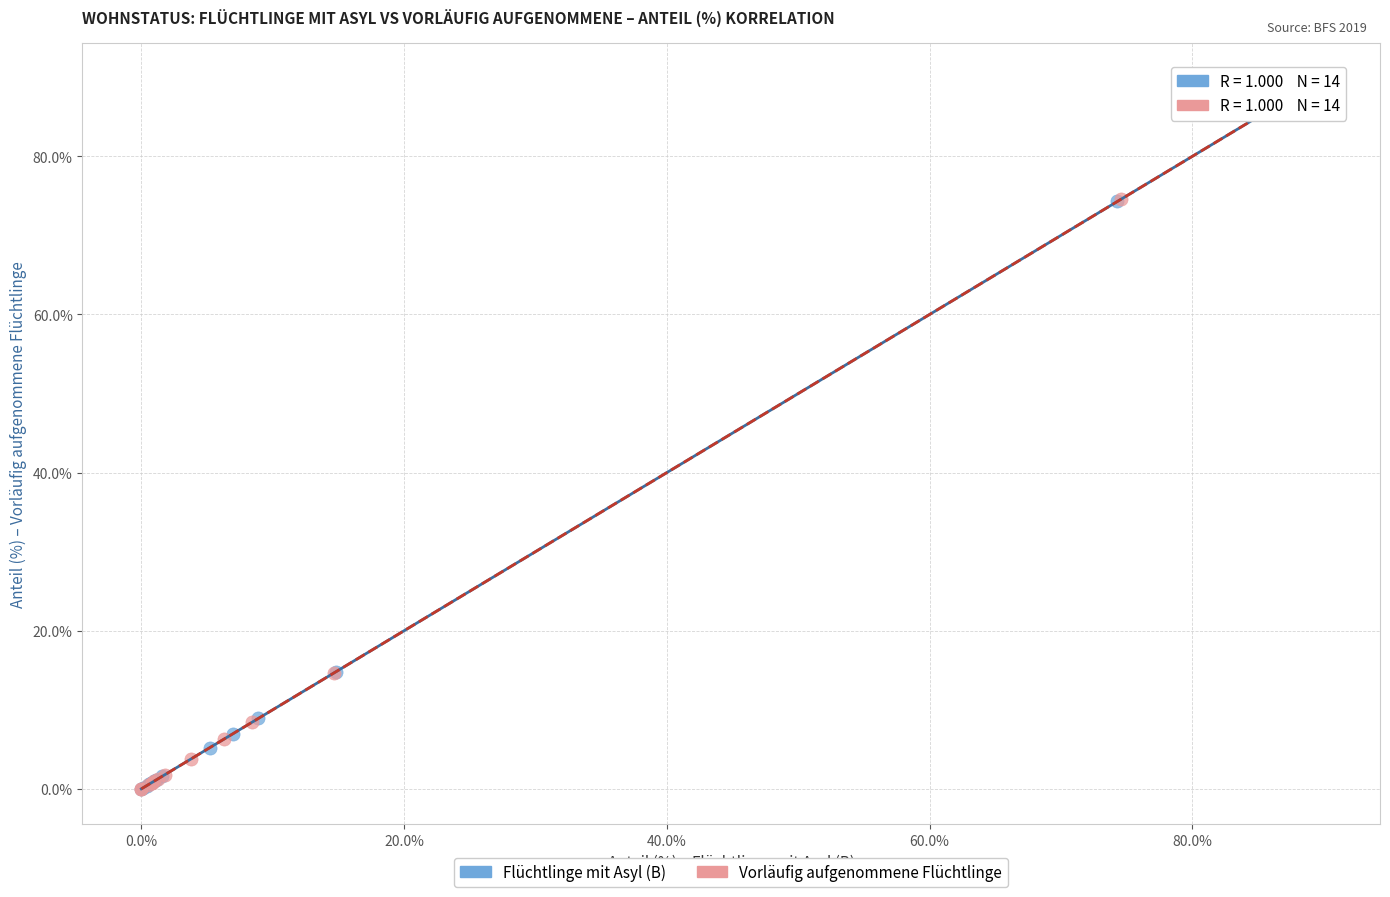

Which series has the largest Y range (max minus min)?

Vorläufig aufgenommene Flüchtlinge